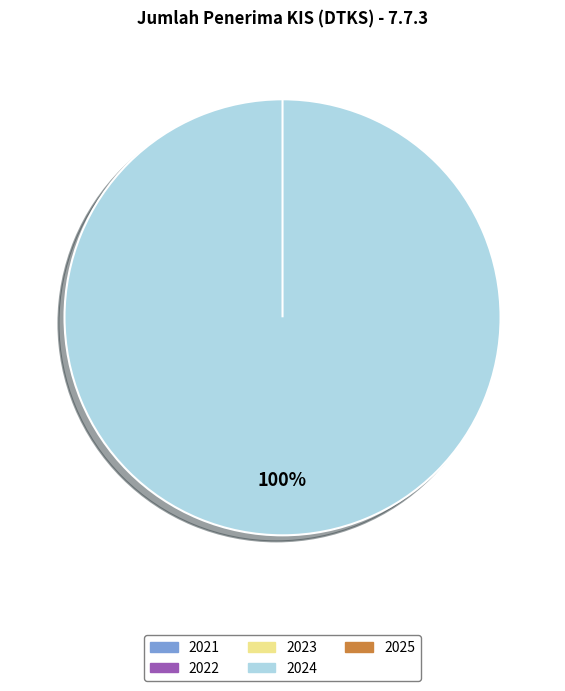

How many slices are in this pie chart?

5